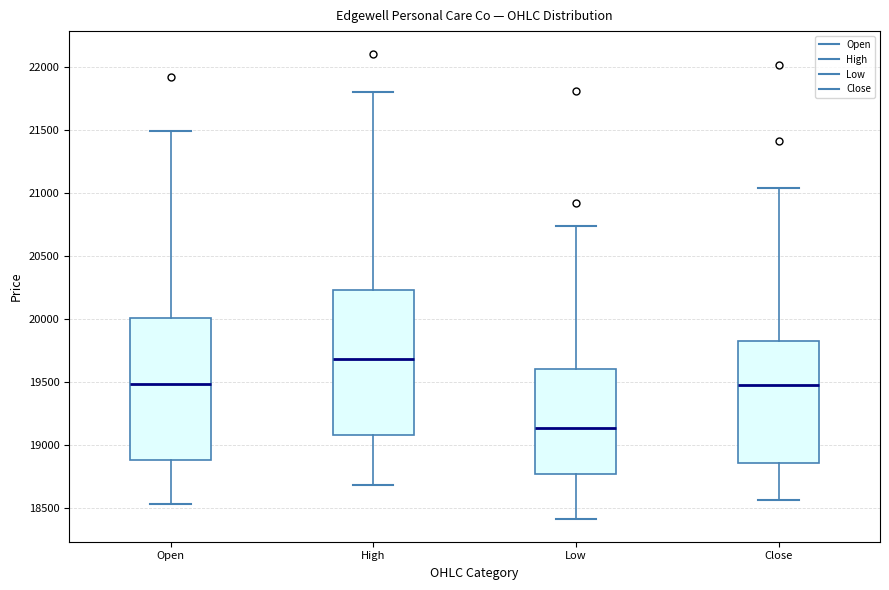

Reading left to right, transcribe this box plot: for each box, give where its median line is, the range the box spans, and where its two whiskers end, as read against the y-axis. The values are not printed on the chart, so give them approximately, as read against the axis.

Open: median 19500, box 18900 to 20000, whiskers 18550 to 21500
High: median 19700, box 19100 to 20250, whiskers 18700 to 21800
Low: median 19150, box 18750 to 19600, whiskers 18400 to 20750
Close: median 19500, box 18850 to 19800, whiskers 18550 to 21050